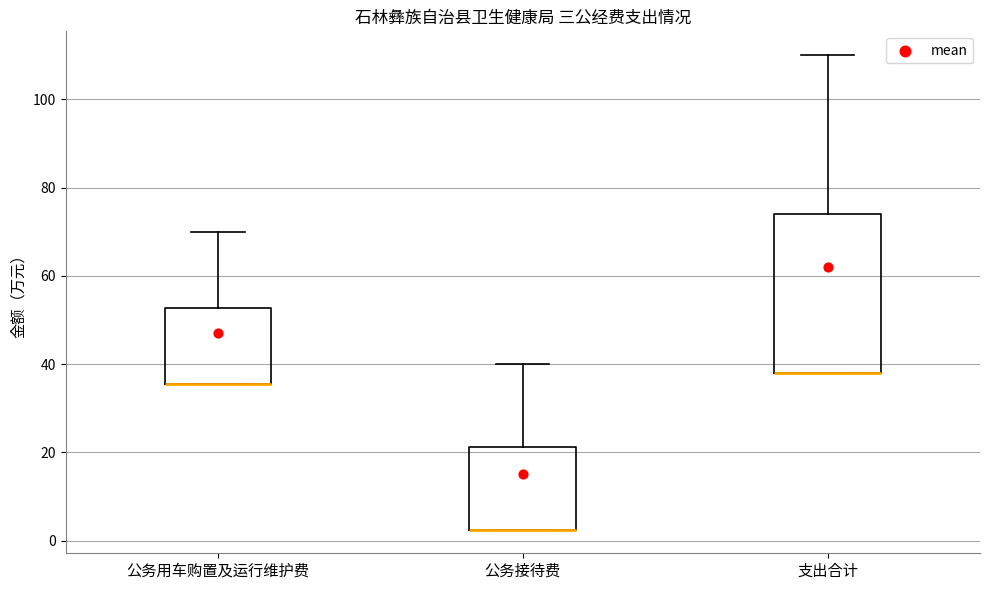

Reading left to right, transcribe this box plot: for each box, give where its median line is, the range the box spans, and where its two whiskers end, as read against the y-axis. The values are not printed on the chart, so give them approximately, as read against the axis.

公务用车购置及运行维护费: median 36 (drawn on the box's lower edge), box 36 to 52, whiskers 36 to 70
公务接待费: median 2 (drawn on the box's lower edge), box 2 to 22, whiskers 2 to 40
支出合计: median 38 (drawn on the box's lower edge), box 38 to 74, whiskers 38 to 110